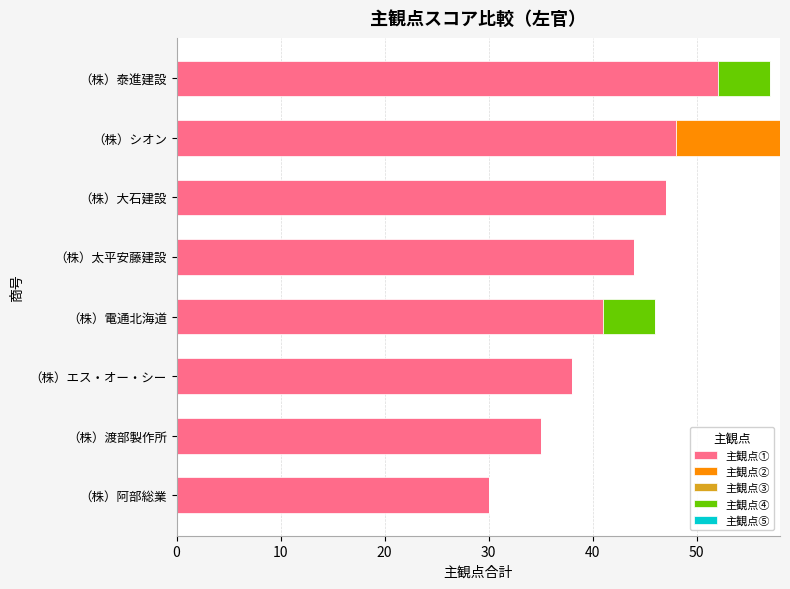

What value does the 主観点① series have at （株）シオン?

48